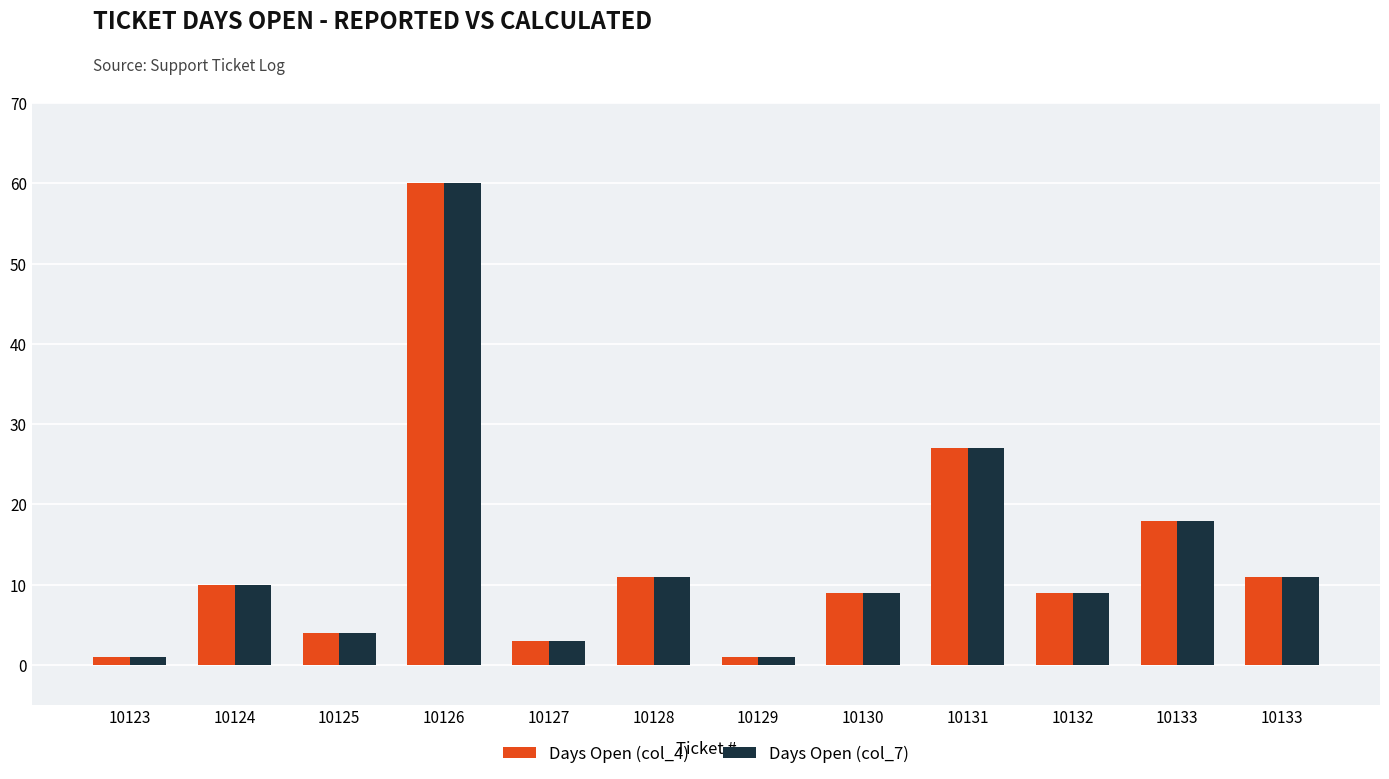

Which series changed the most between 10123 and 10133?

Days Open (col_4)